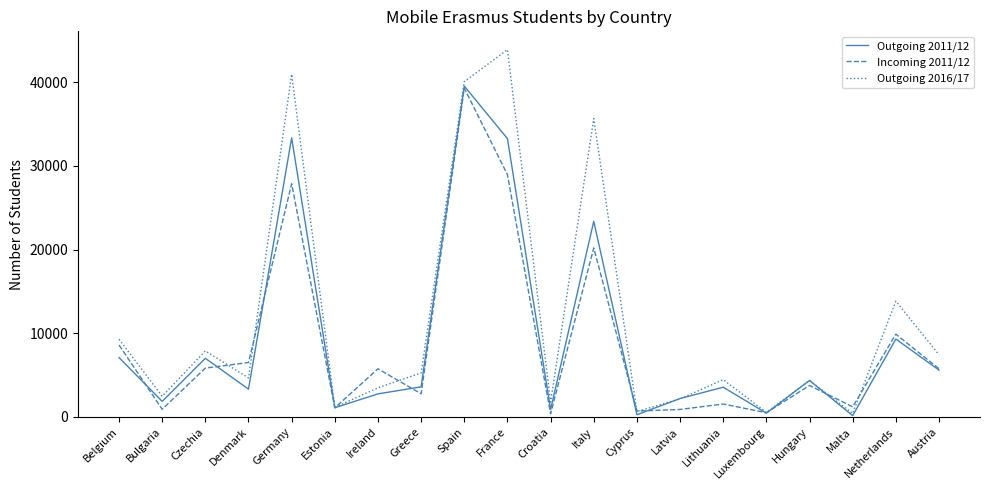

What is the highest value of the Outgoing 2011/12 series?

39545